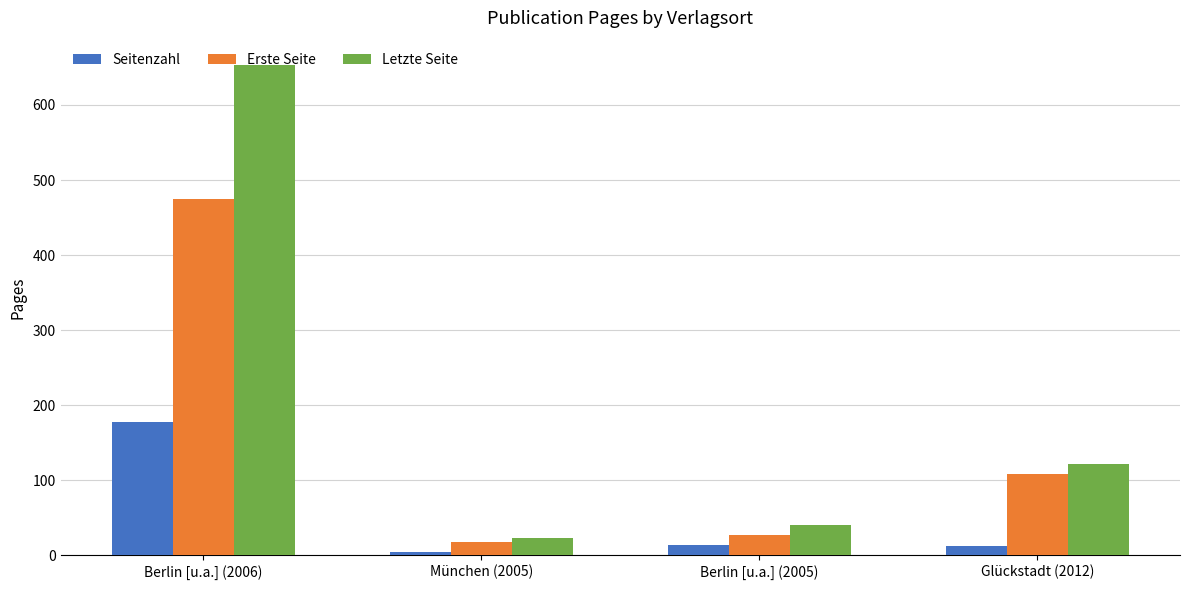

The value of Seitenzahl at München (2005) is 5. True or false?

True